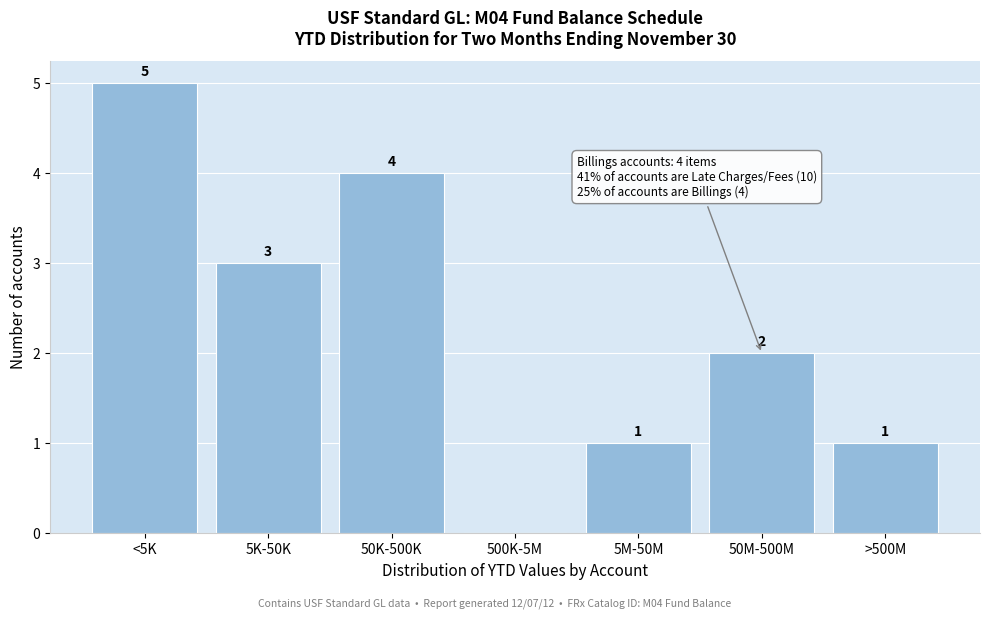

Reading right to left, what are all the values shown in this chart?

>500M=1	50M-500M=2	5M-50M=1	500K-5M=0	50K-500K=4	5K-50K=3	<5K=5